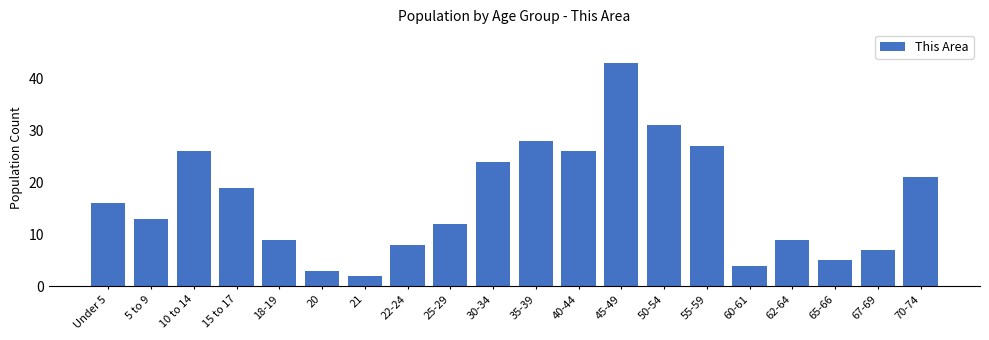

Reading left to right, list all the values displayed in this chart.

Under 5=16	5 to 9=13	10 to 14=26	15 to 17=19	18-19=9	20=3	21=2	22-24=8	25-29=12	30-34=24	35-39=28	40-44=26	45-49=43	50-54=31	55-59=27	60-61=4	62-64=9	65-66=5	67-69=7	70-74=21